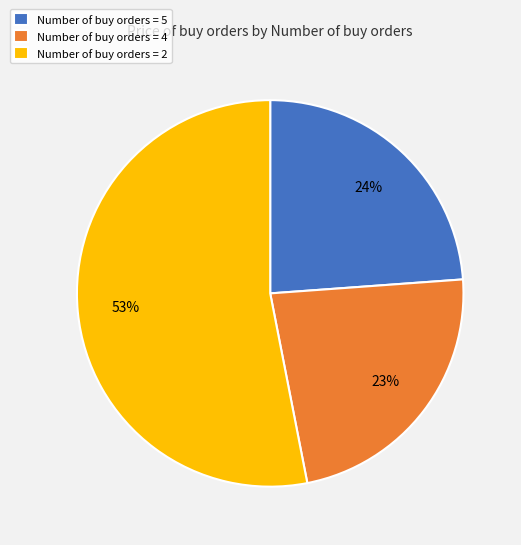

Does any single category account for the majority?

Yes